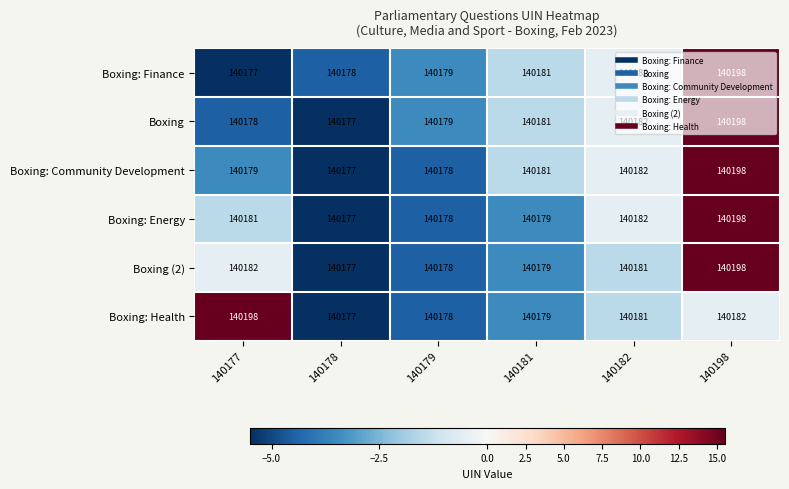

What is the difference between the maximum and minimum values in the Boxing series?

21